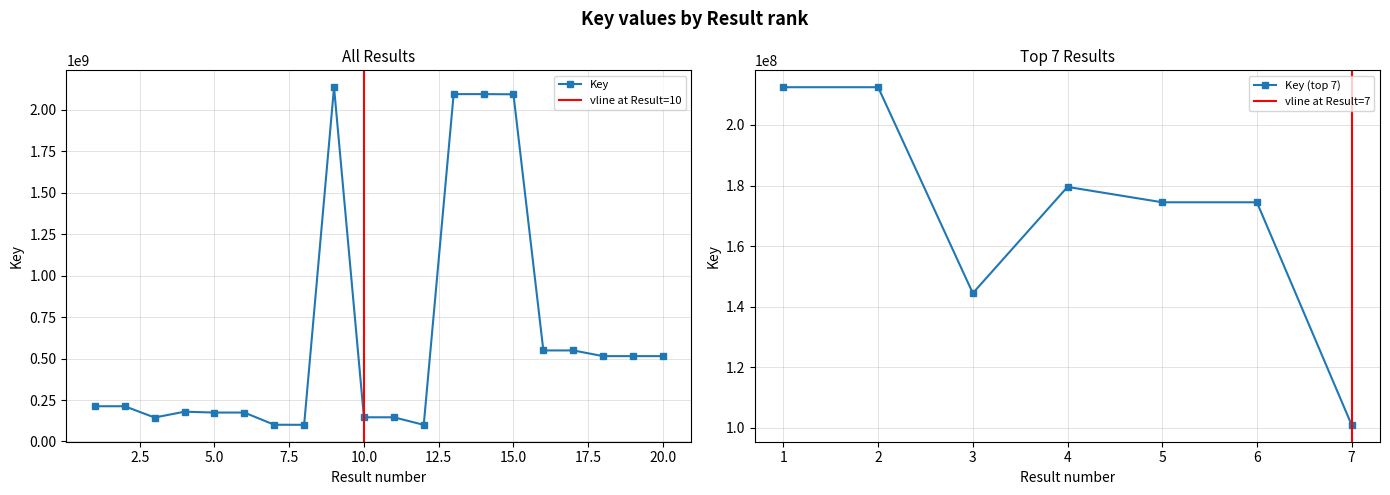

Approximately how many times larger is the value at 4 compared to 2?

0.8